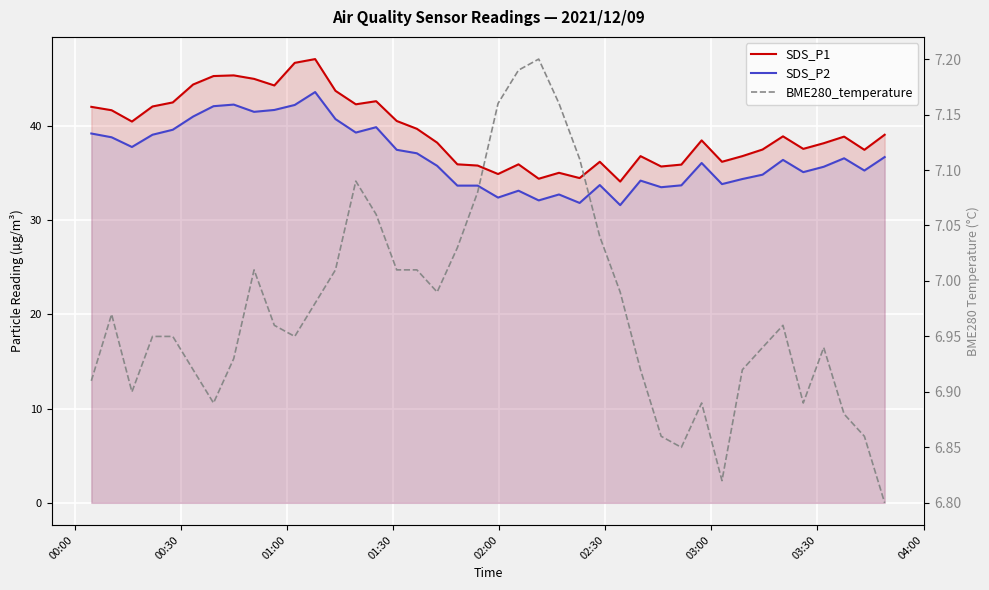

True or false: SDS_P2 and SDS_P1 intersect in this chart.

False